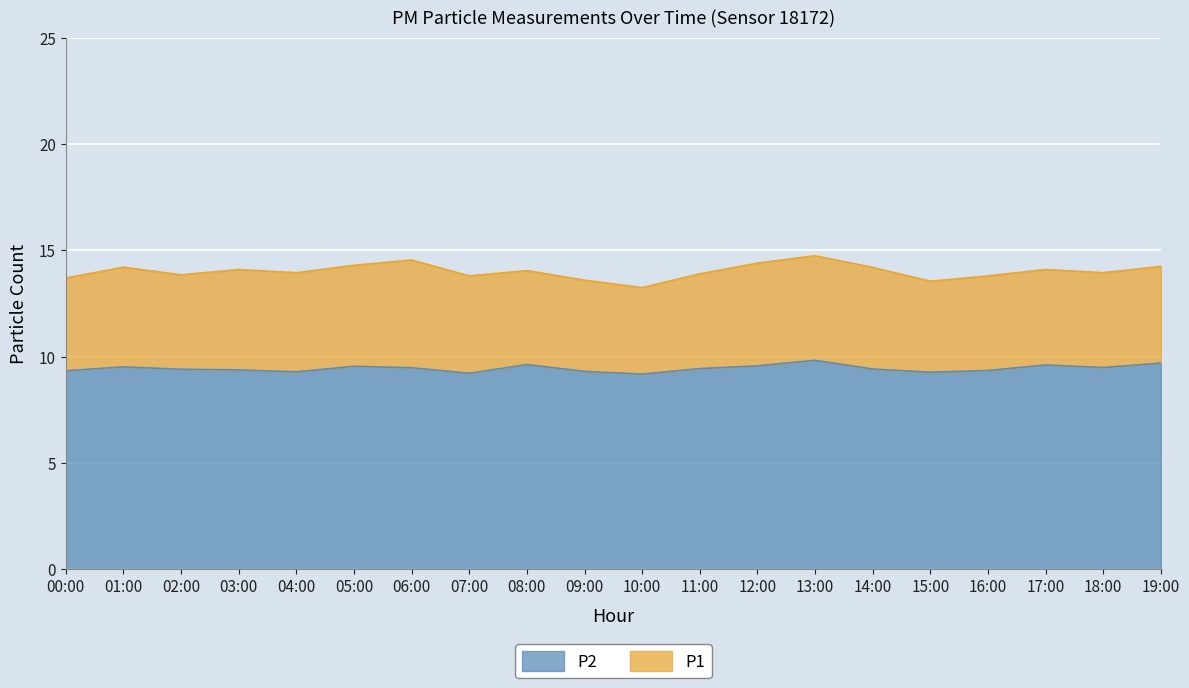

True or false: P2 and P1 intersect in this chart.

False